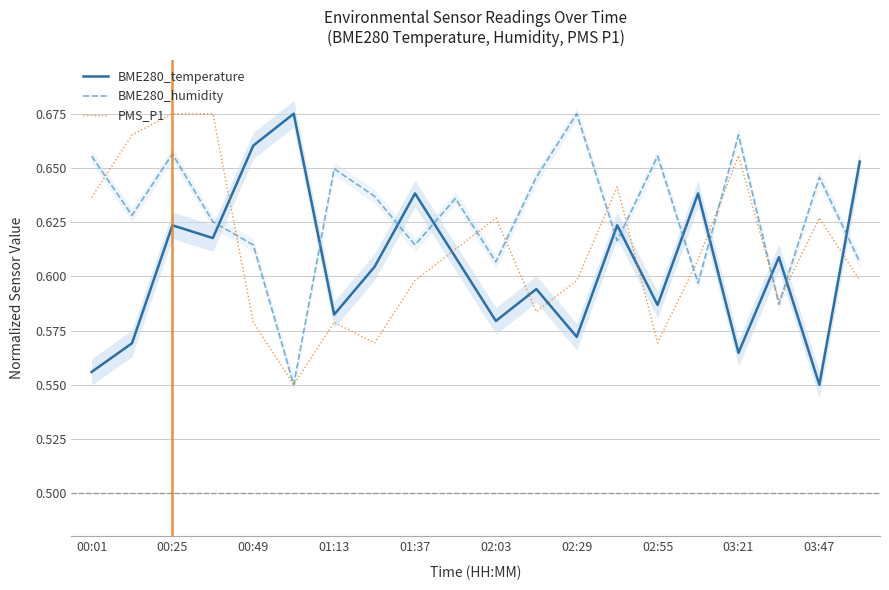

Is this an area chart (filled region under the line)?

No